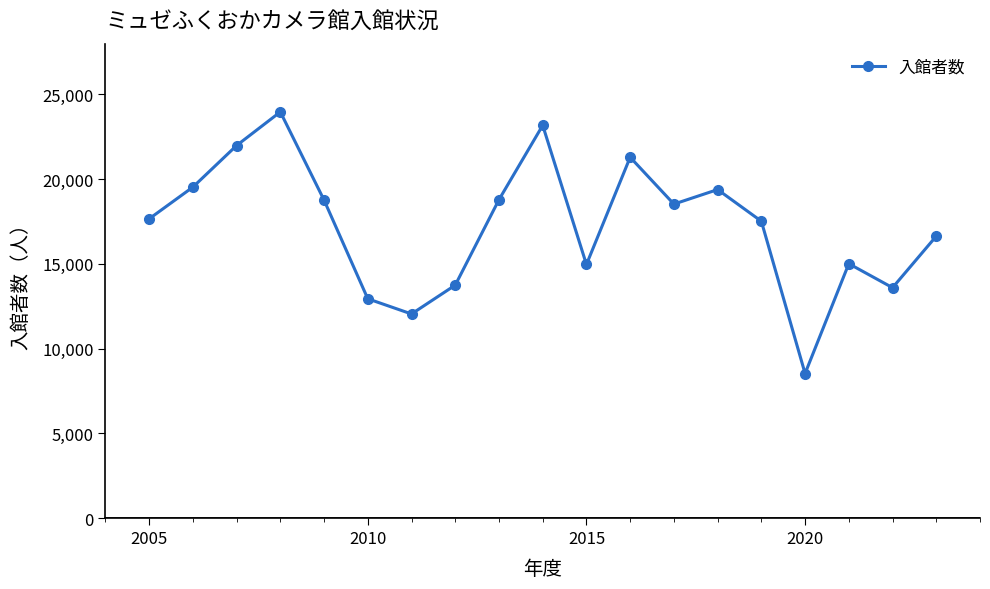

What is the value of the 11th point from the left?

14967